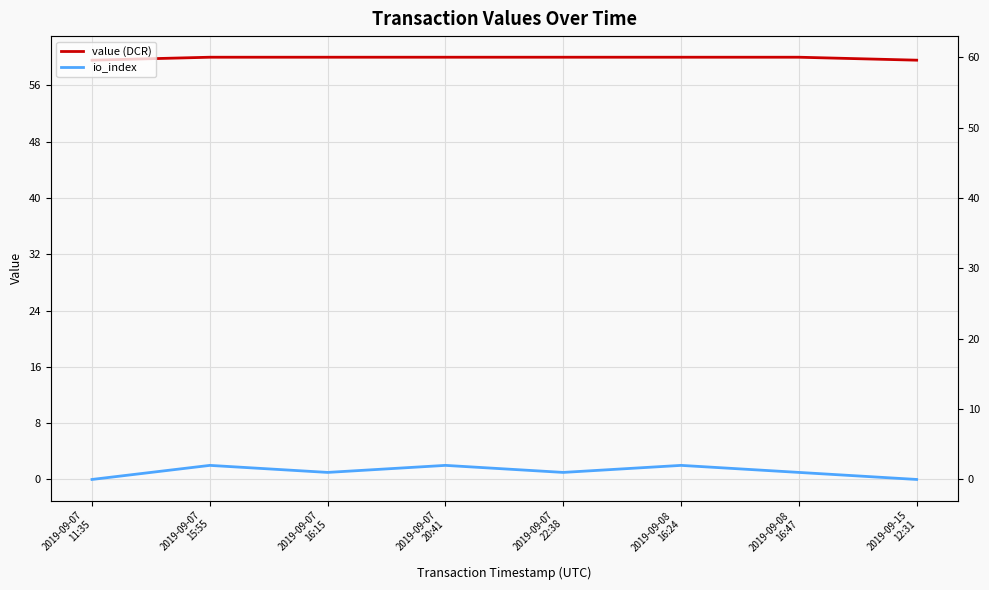

At which category is the sum across all series the highest?

2019-09-07
15:55